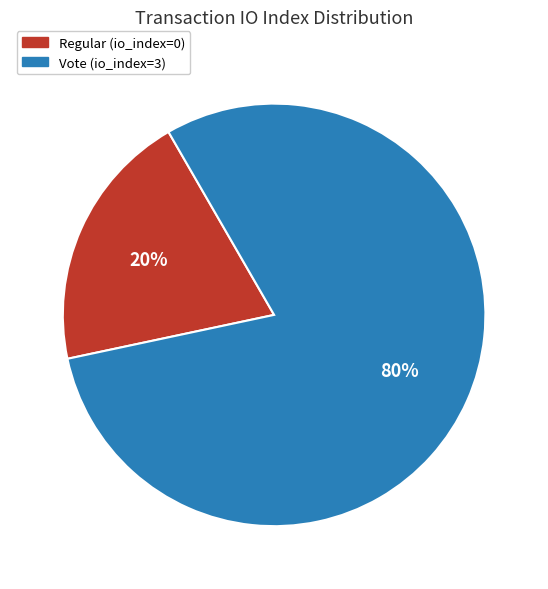

Is it true that Regular is 30% of the pie?

False